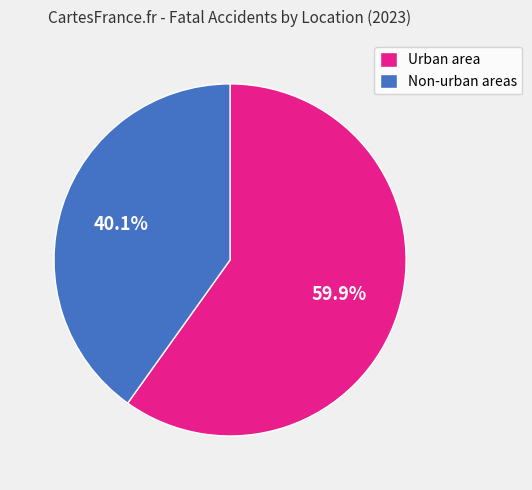

Rank the categories by value from lowest to highest.

Non-urban areas, Urban area